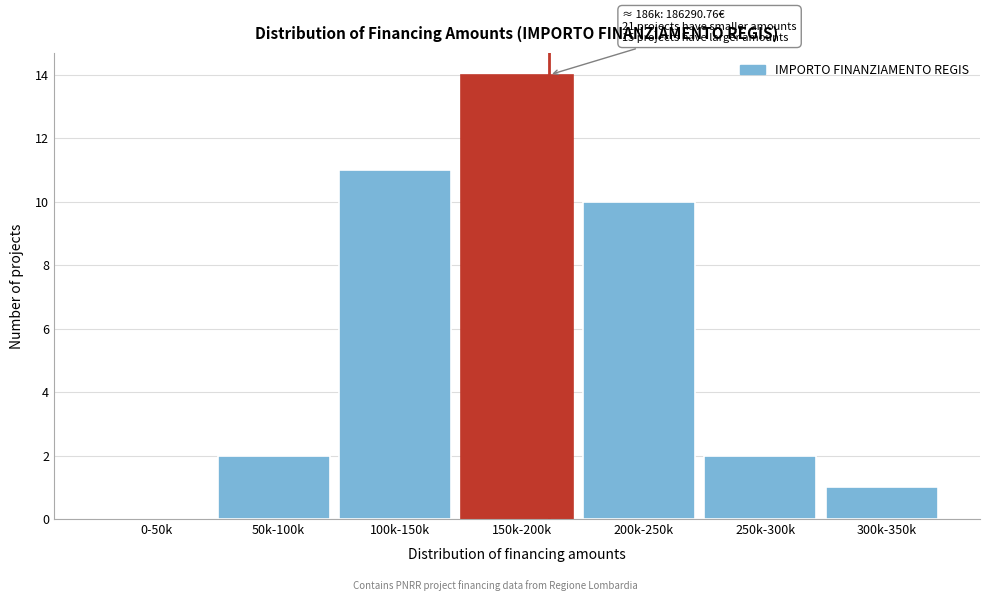

Reading left to right, extract all data points from this chart.

0-50k=0	50k-100k=2	100k-150k=11	150k-200k=14	200k-250k=10	250k-300k=2	300k-350k=1